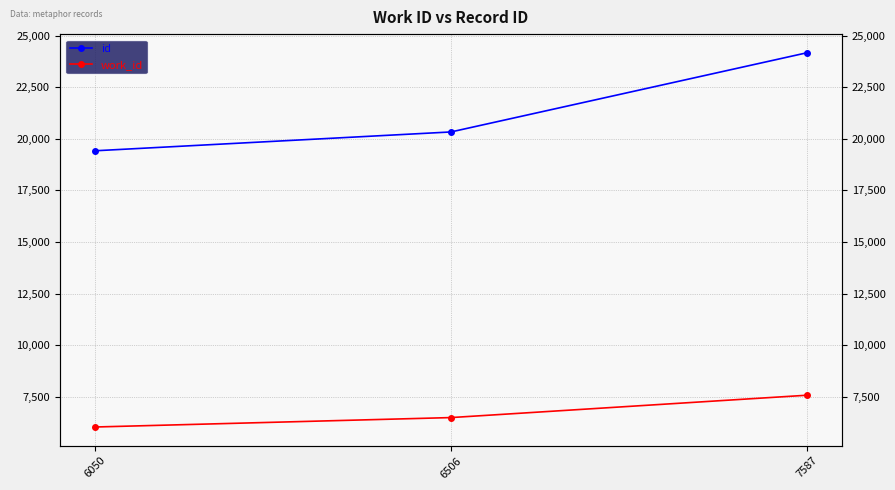

At which category is the sum across all series the highest?

7587